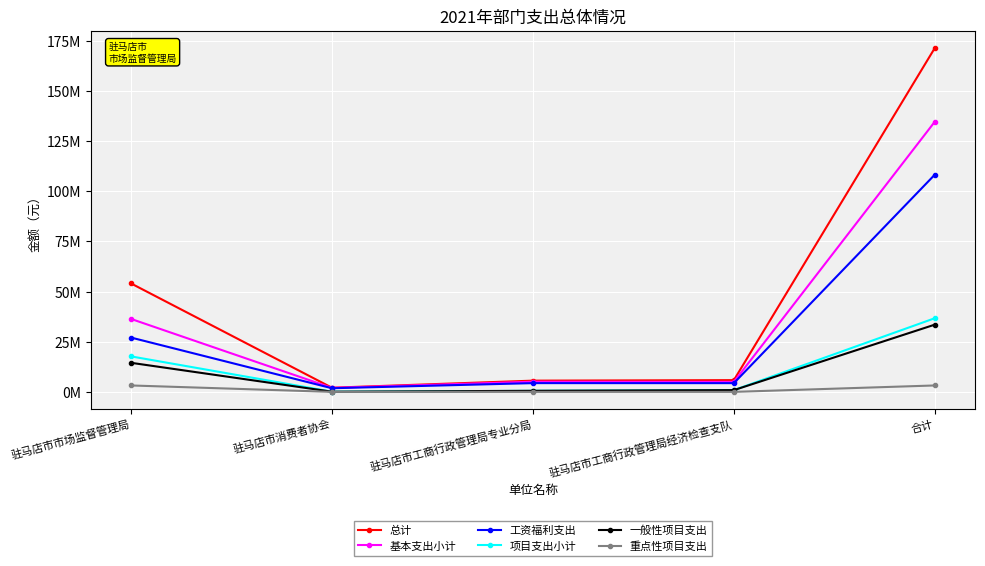

What is the value of the 基本支出小计 point at the 2nd from the left?

1987328